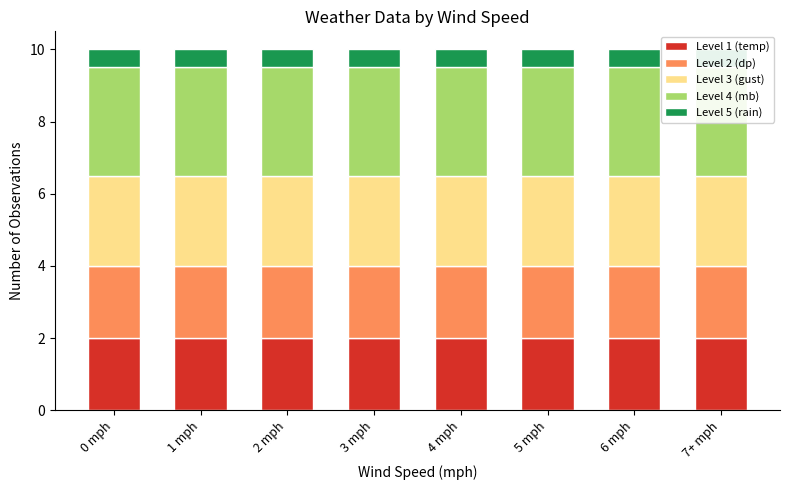

Read the gust (avg) value at 4 mph.

2.5